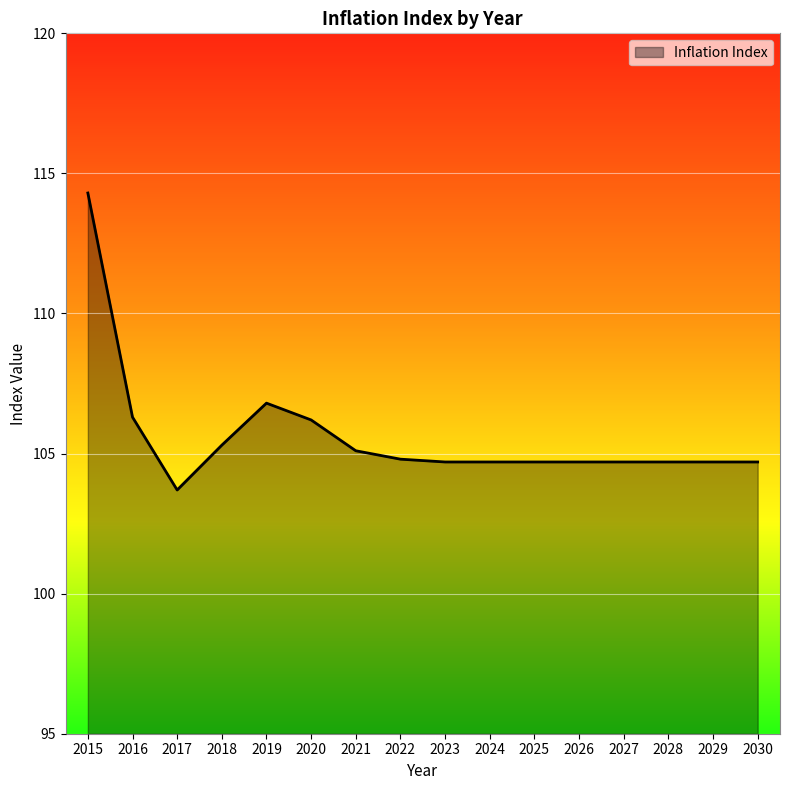

True or false: the data shows 104.7 at 2029.

True